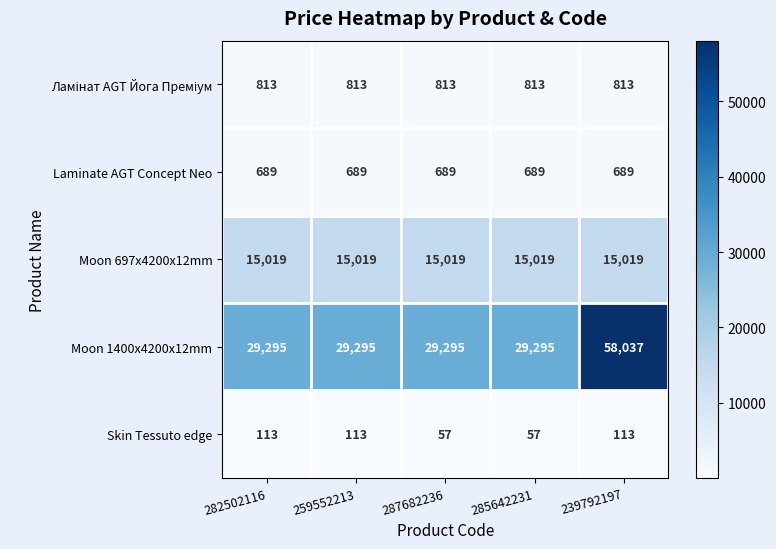

At which category is the sum across all series the highest?

239792197